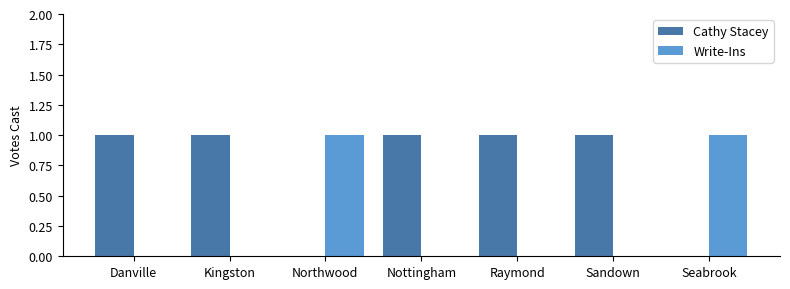

Reading left to right, list all the values displayed in this chart.

Cathy Stacey: 1	1	0	1	1	1	0
Write-Ins: 0	0	1	0	0	0	1